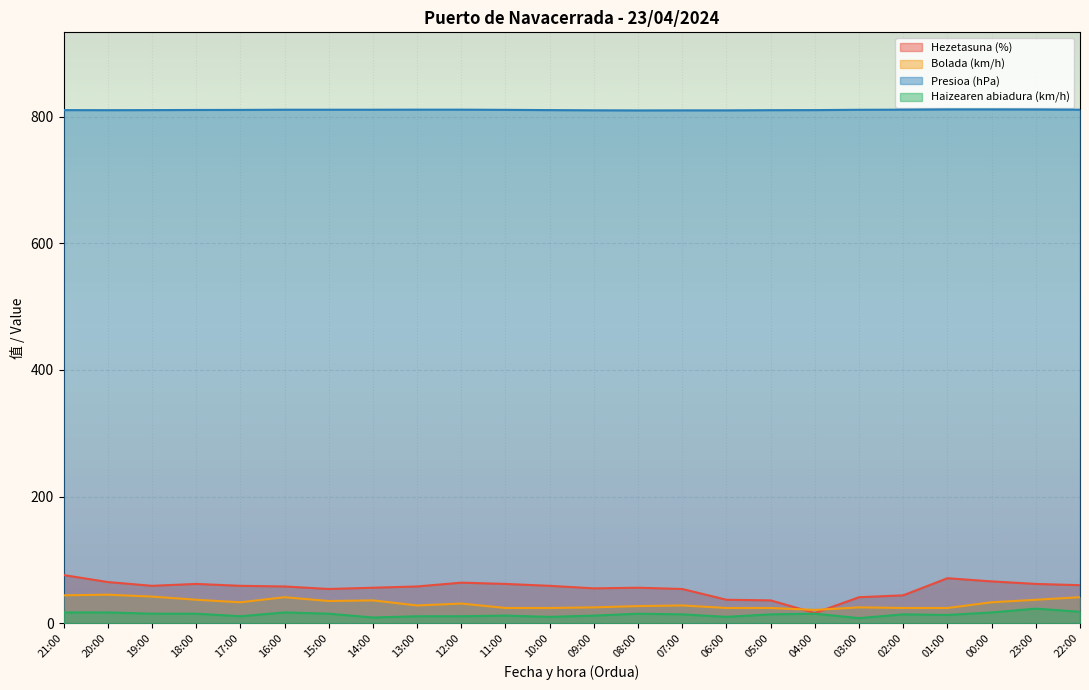

Reading left to right, extract all data points from this chart.

Hezetasuna (%): 21:00=76.0	20:00=65.0	19:00=59.0	18:00=62.0	17:00=59.0	16:00=58.0	15:00=54.0	14:00=56.0	13:00=58.0	12:00=64.0	11:00=62.0	10:00=59.0	09:00=55.0	08:00=56.0	07:00=54.0	06:00=37.0	05:00=36.0	04:00=16.0	03:00=41.0	02:00=44.0	01:00=71.0	00:00=66.0	23:00=62.0	22:00=60.0
Bolada (km/h): 21:00=44.0	20:00=45.0	19:00=42.0	18:00=37.0	17:00=33.0	16:00=41.0	15:00=35.0	14:00=36.0	13:00=28.0	12:00=31.0	11:00=24.0	10:00=24.0	09:00=25.0	08:00=27.0	07:00=28.0	06:00=24.0	05:00=24.0	04:00=21.0	03:00=25.0	02:00=24.0	01:00=24.0	00:00=33.0	23:00=37.0	22:00=41.0
Presioa (hPa): 21:00=810.2	20:00=810.1	19:00=810.2	18:00=810.4	17:00=810.5	16:00=810.8	15:00=810.8	14:00=810.8	13:00=810.9	12:00=810.9	11:00=810.6	10:00=810.2	09:00=809.9	08:00=809.7	07:00=809.8	06:00=809.8	05:00=810.1	04:00=810.2	03:00=810.7	02:00=810.9	01:00=811.3	00:00=811.3	23:00=811.2	22:00=810.8
Haizearen abiadura (km/h): 21:00=17.0	20:00=17.0	19:00=15.0	18:00=15.0	17:00=11.0	16:00=17.0	15:00=15.0	14:00=9.0	13:00=11.0	12:00=11.0	11:00=12.0	10:00=10.0	09:00=12.0	08:00=15.0	07:00=14.0	06:00=10.0	05:00=14.0	04:00=15.0	03:00=8.0	02:00=14.0	01:00=13.0	00:00=17.0	23:00=23.0	22:00=18.0